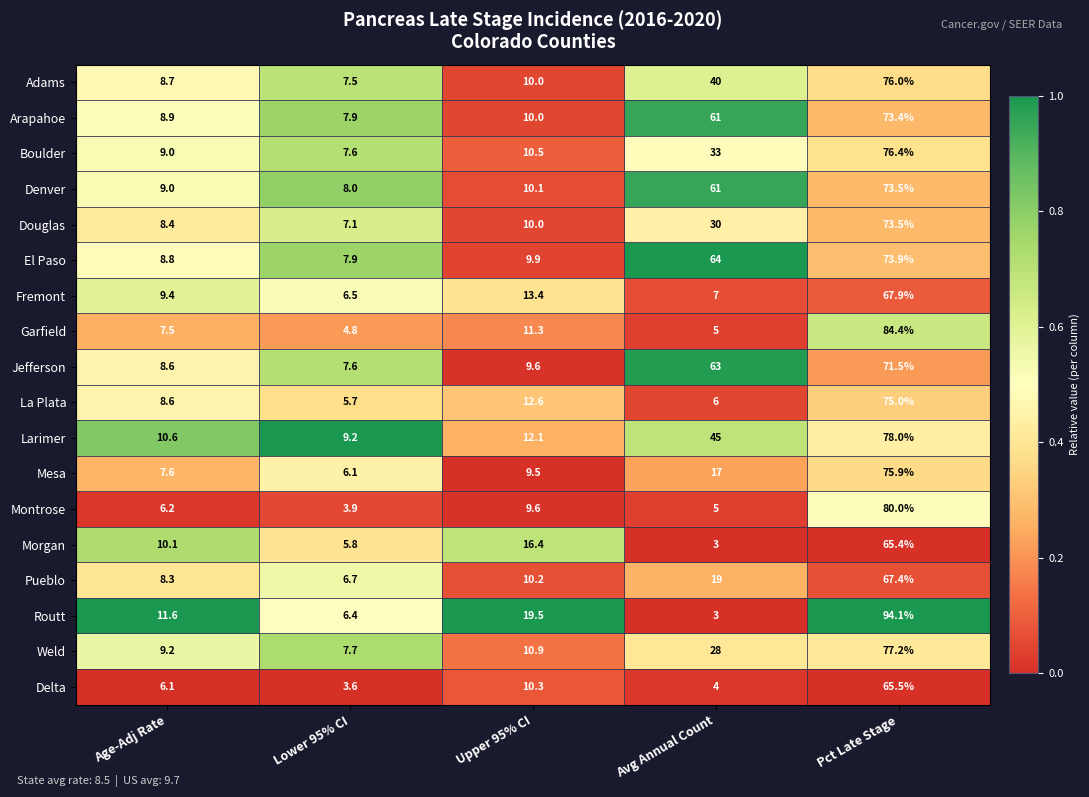

Rank the categories by Delta value from lowest to highest.

Lower 95% CI, Avg Annual Count, Age-Adj Rate, Upper 95% CI, Pct Late Stage